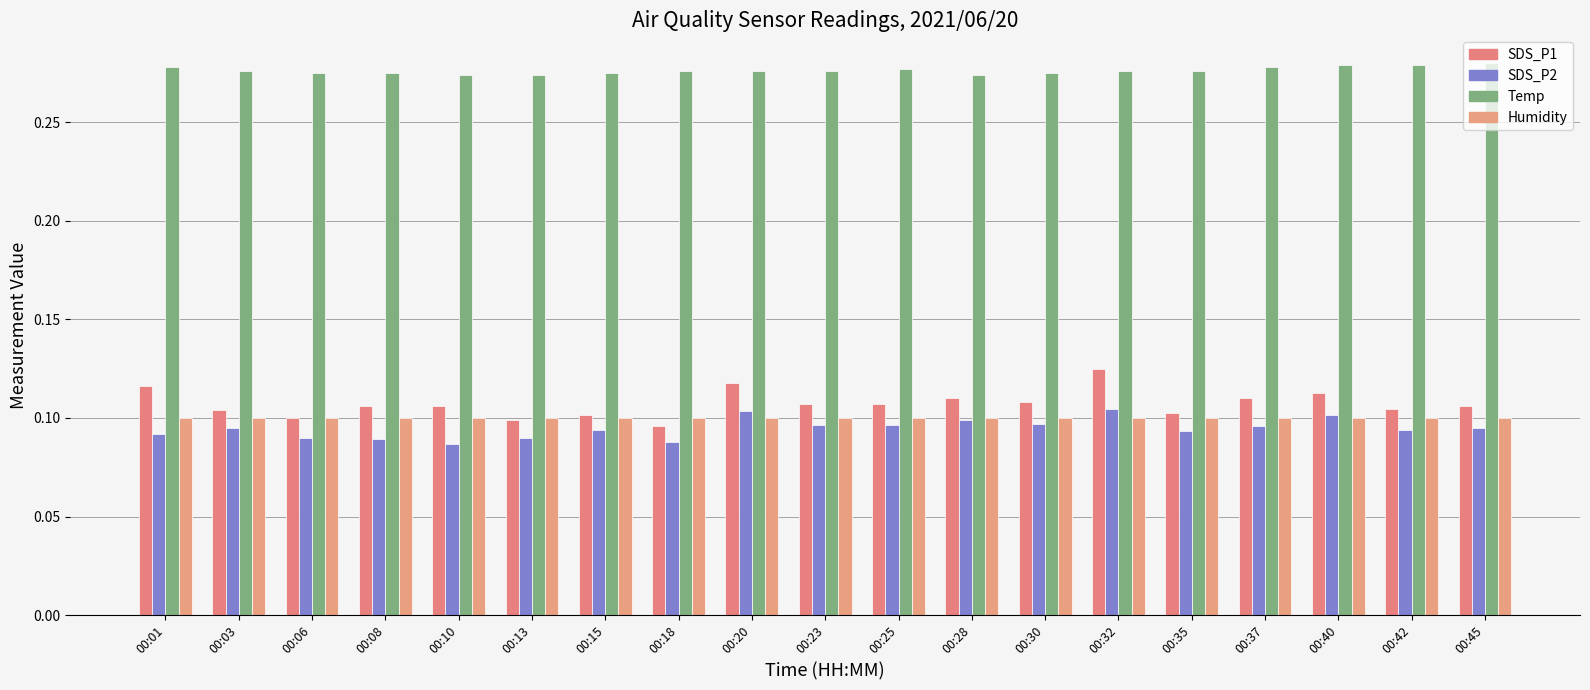

How many series are shown in this chart?

4